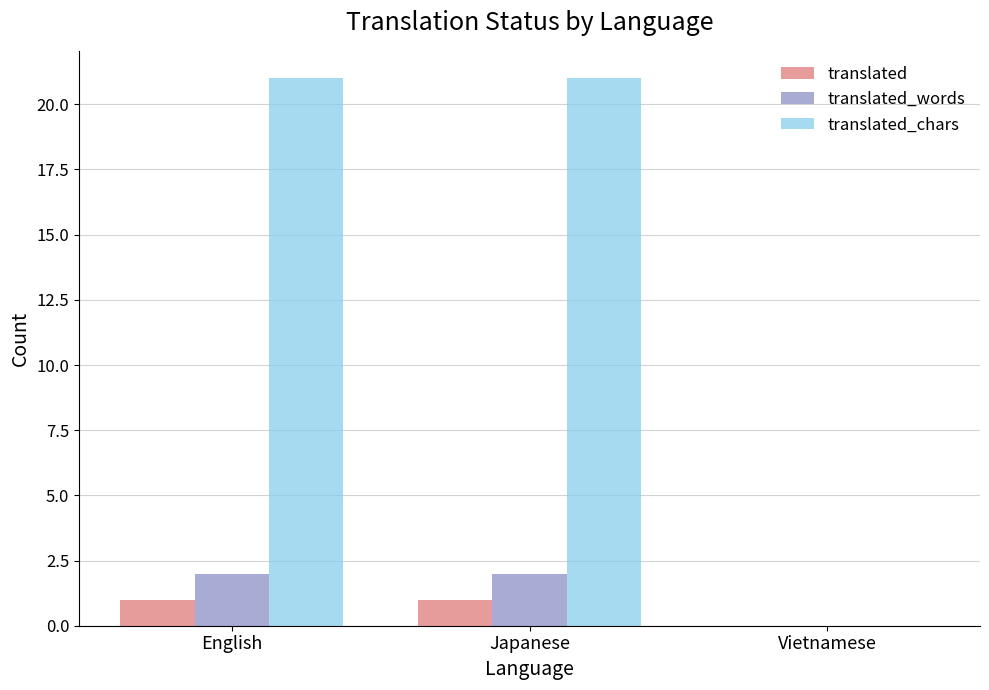

Are the bars horizontal?

No